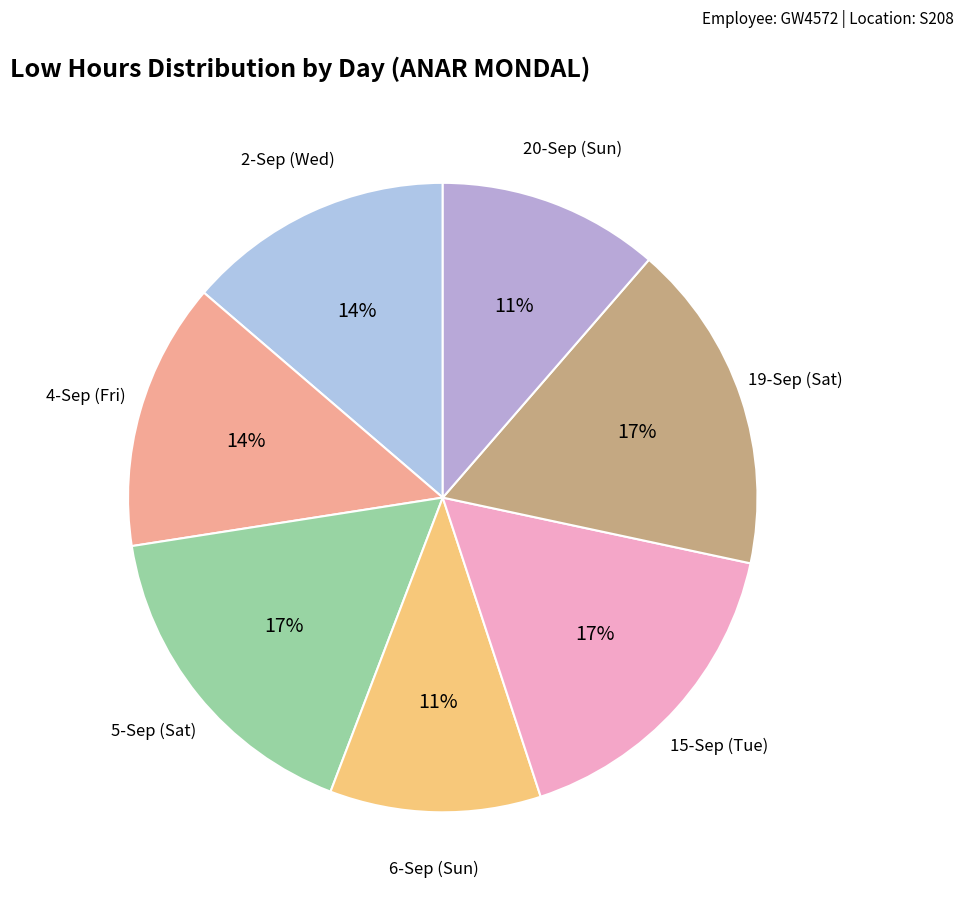

Combined, do 19-Sep (Sat) and 4-Sep (Fri) account for over 50%?

No